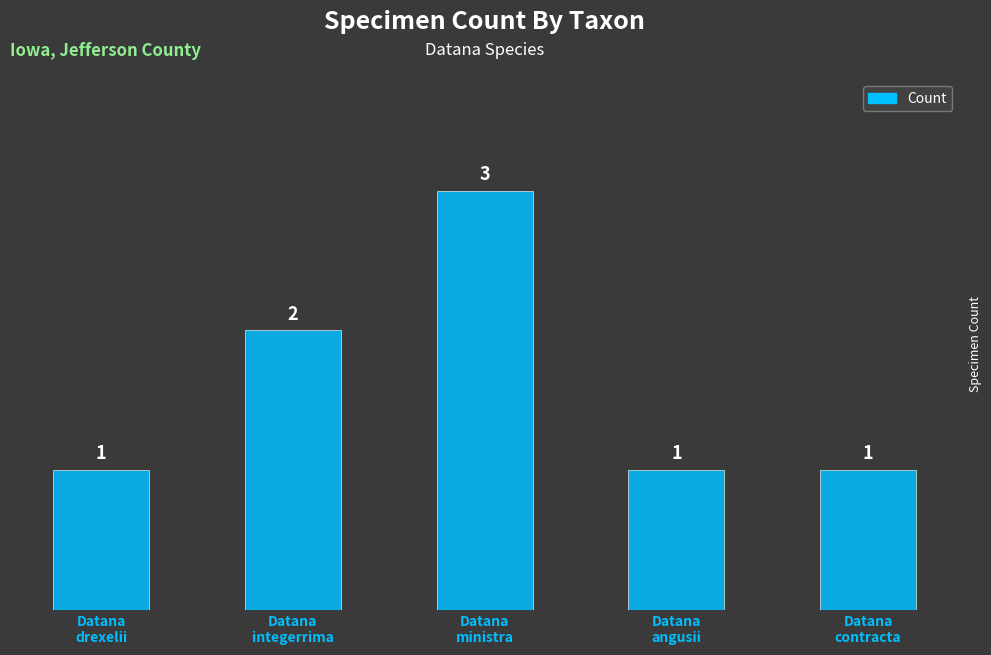

Reading right to left, list all the values displayed in this chart.

Datana
contracta=1	Datana
angusii=1	Datana
ministra=3	Datana
integerrima=2	Datana
drexelii=1